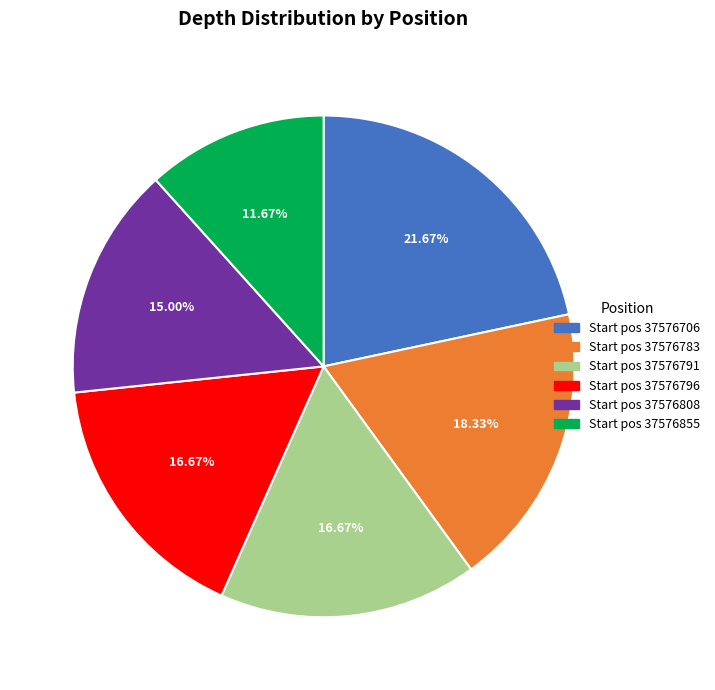

How many segments does this pie chart have?

6